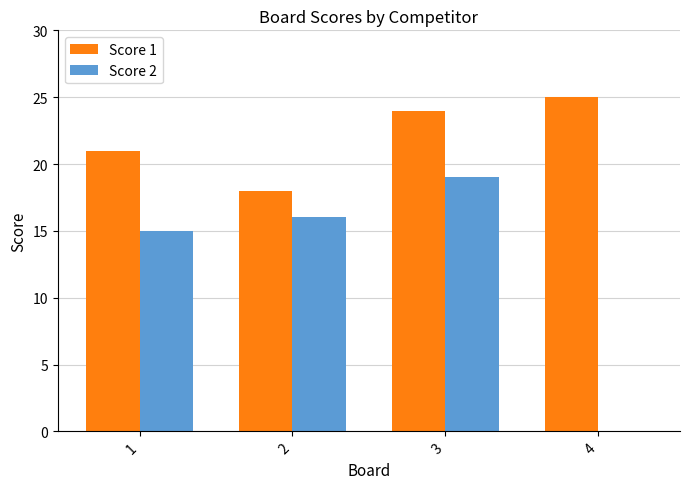

Which series changed the most between 1 and 4?

Score 2